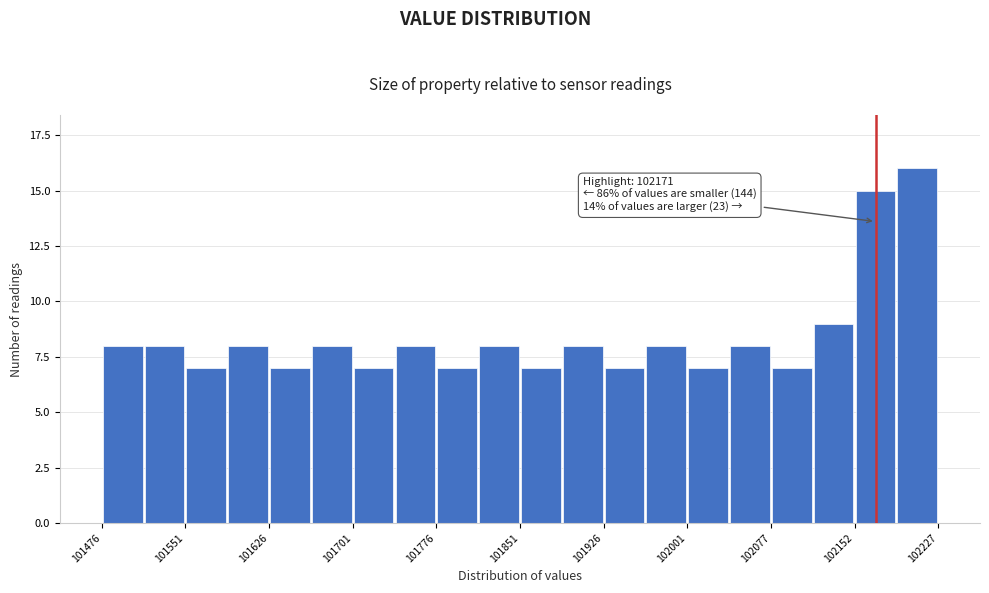

Around what value on the x-axis is the tallest bar? Give the approximate position of its centre, as read against the axis.

102210